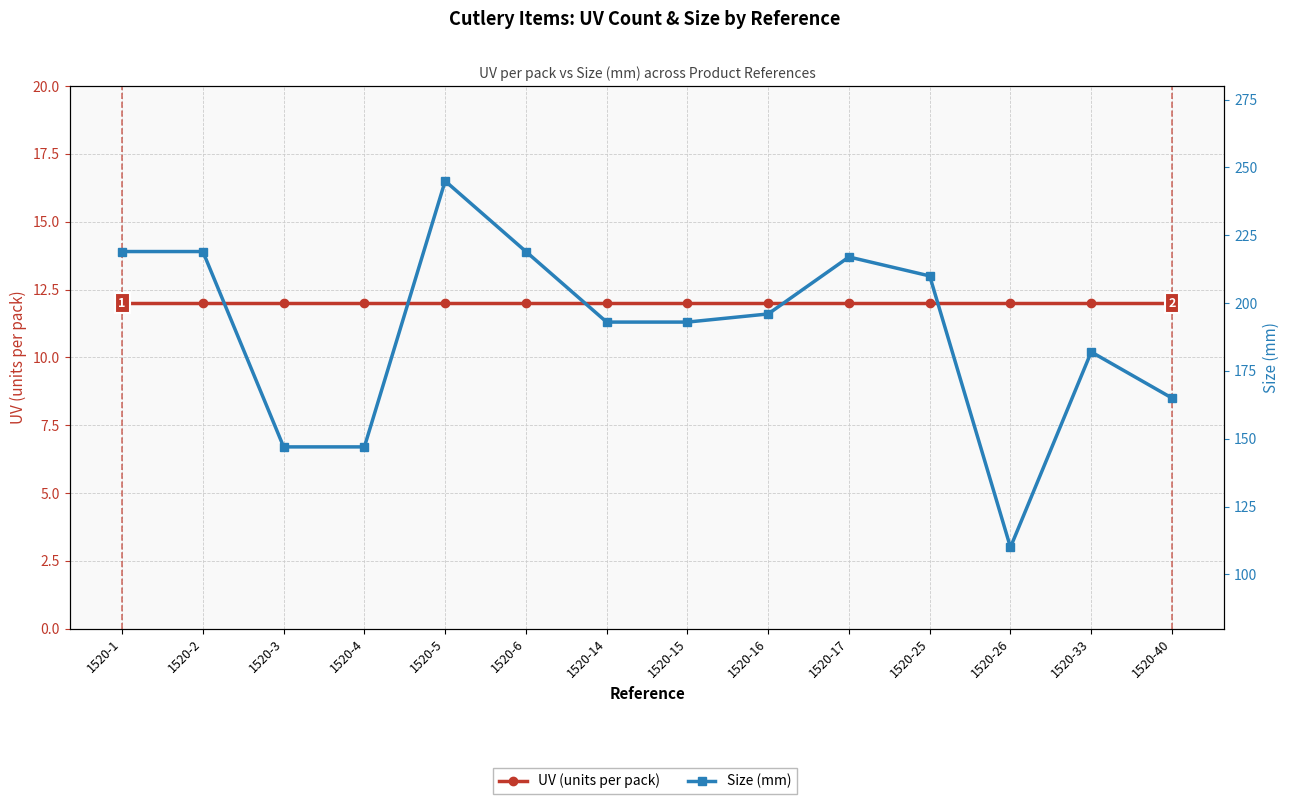

Rank the series by their maximum value, from highest to lowest.

Size (mm), UV (units per pack)